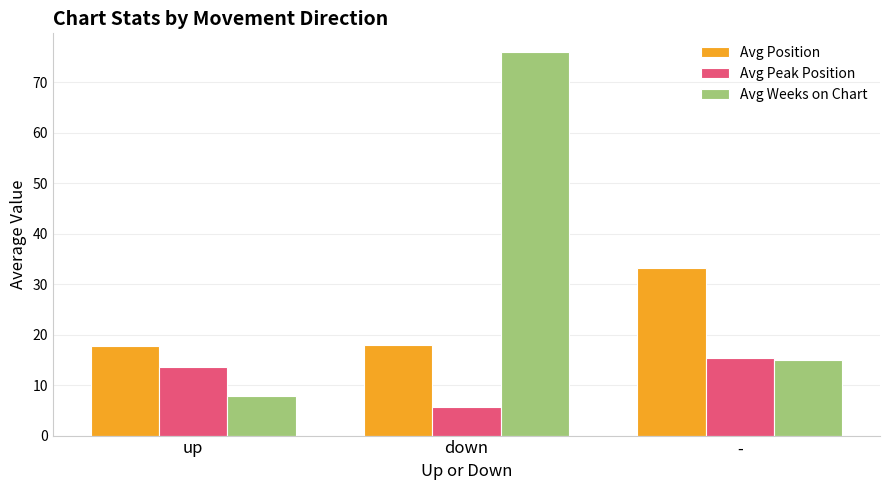

What is the sum of all Avg Position values?

68.8